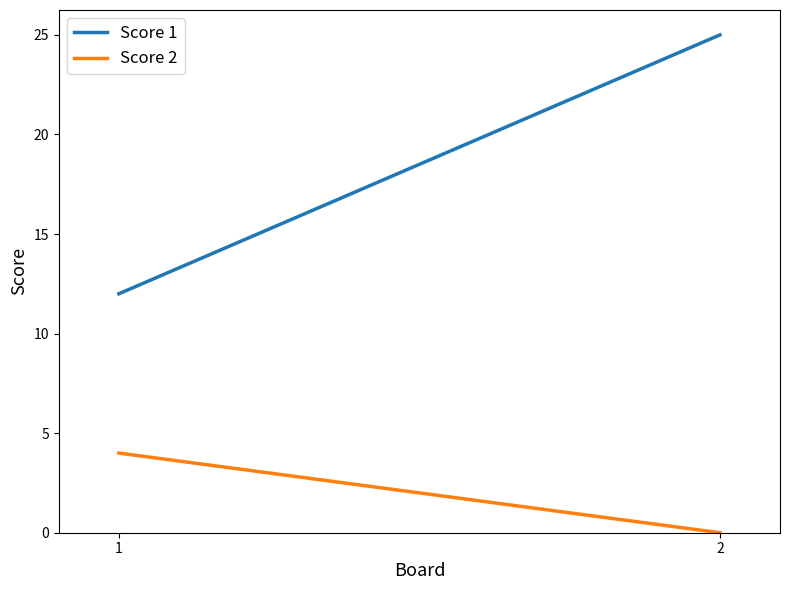

List the series in order of their overall mean, highest first.

Score 1, Score 2